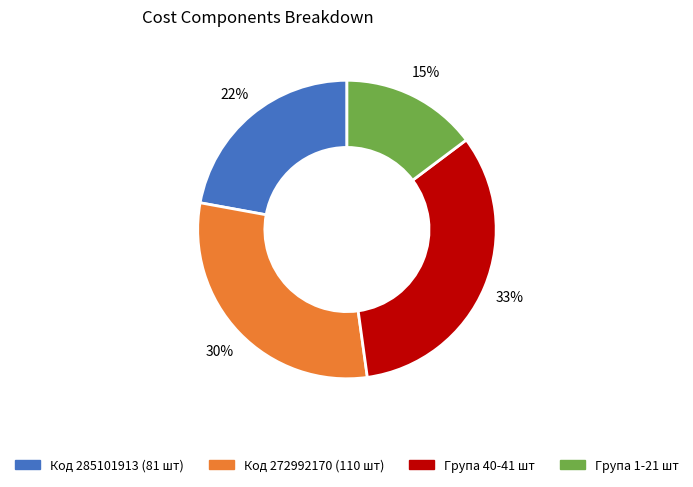

To the nearest percent, what is the average slice percentage?

25%